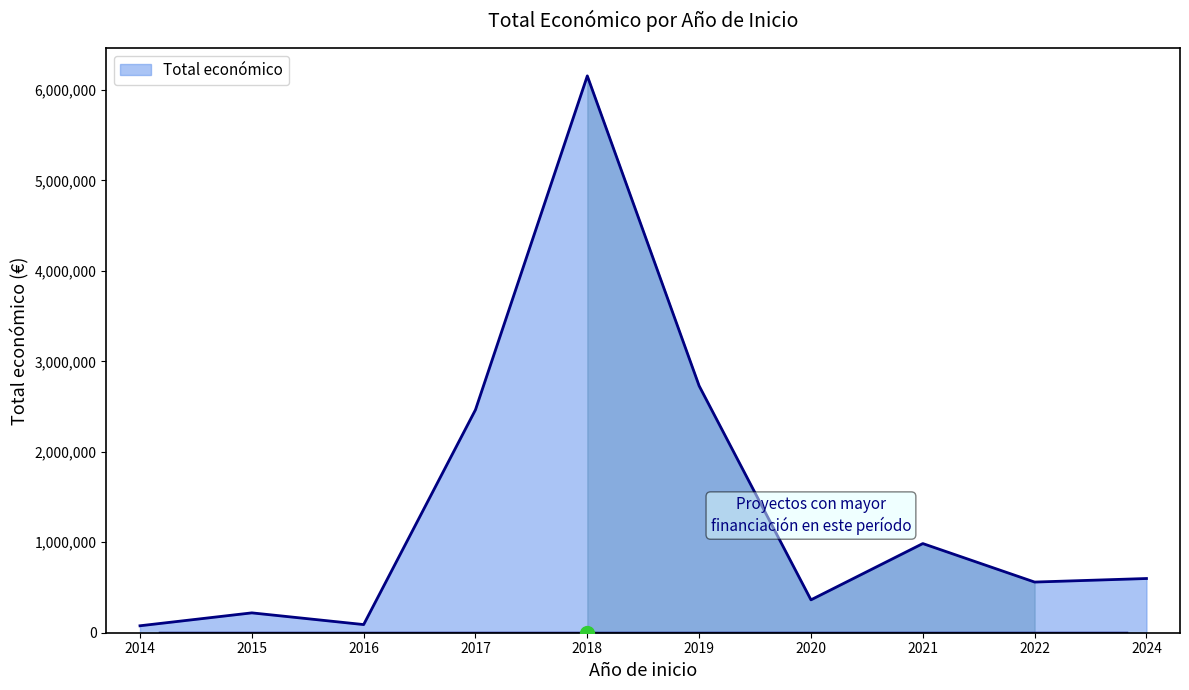

What is the change in value from 2015 to 2018?

+5935289